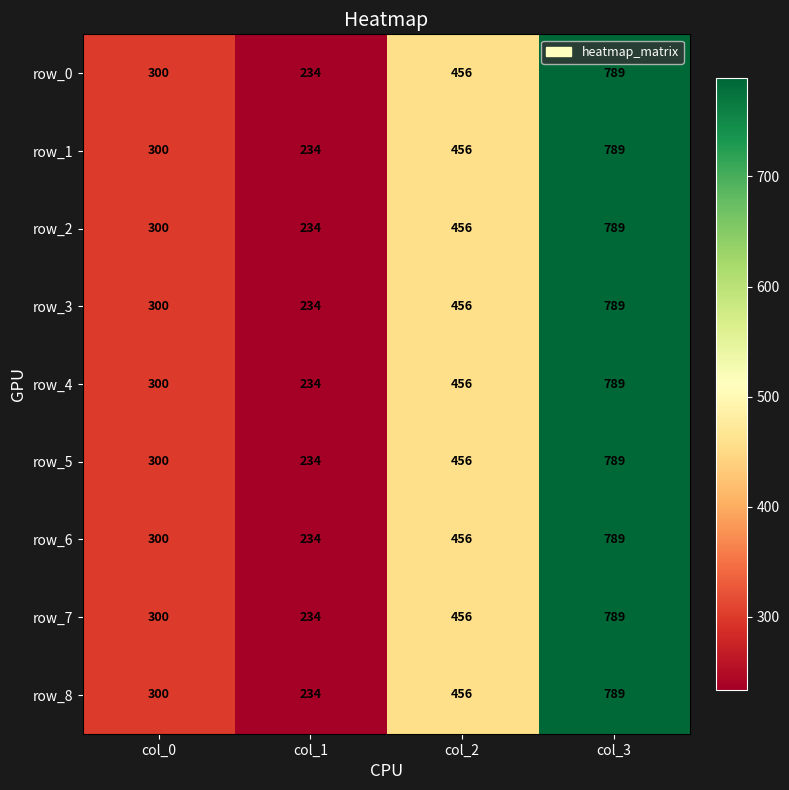

What is the minimum value for row_2?

234